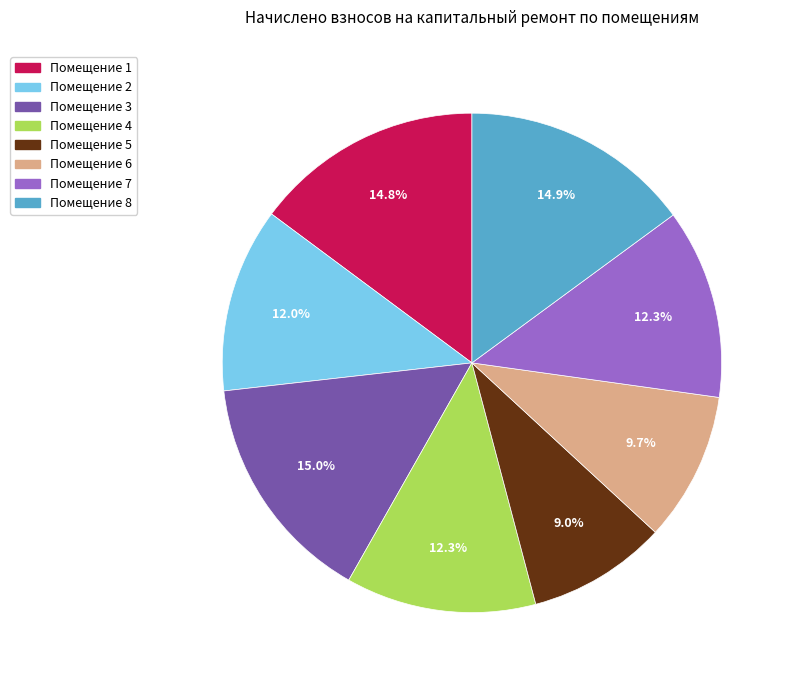

Is there any slice that represents more than half of the pie?

No